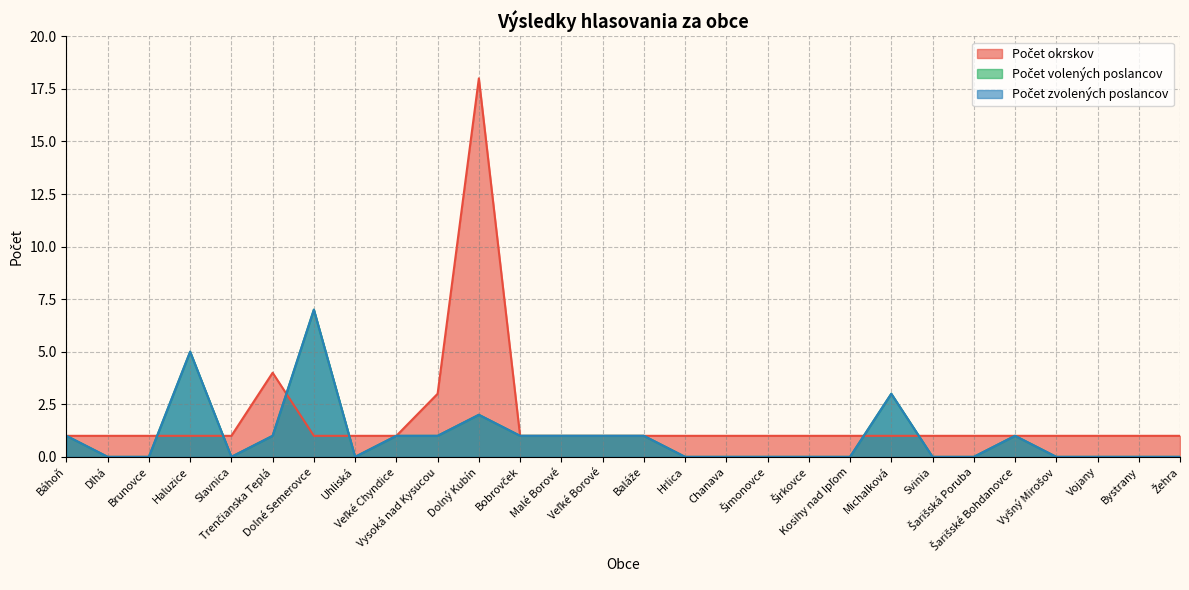

Which category has the highest value in the Počet volených poslancov series?

Dolné Semerovce